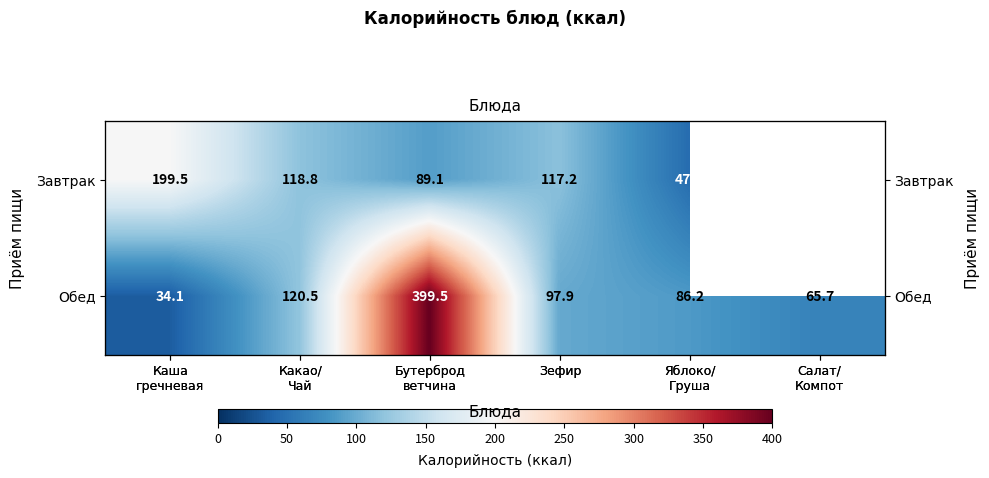

Is it true that Завтрак equals 26.7 at Бутерброд ветчина?

False